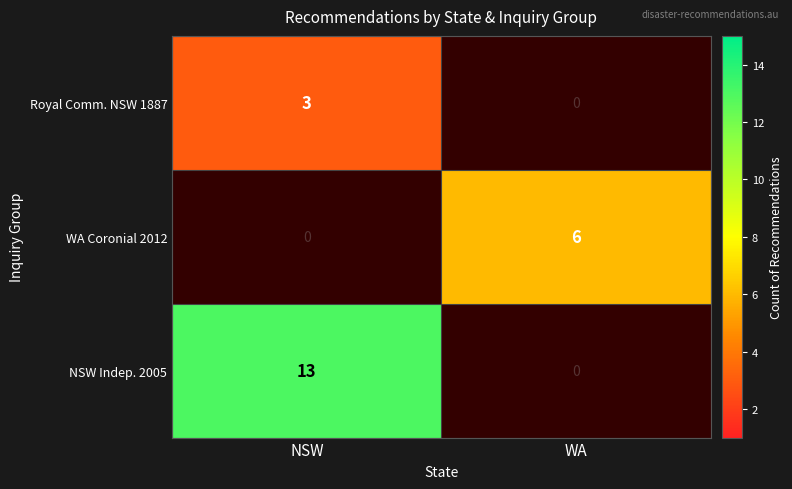

At which label is WA Coronial 2012 closest to 3?

NSW